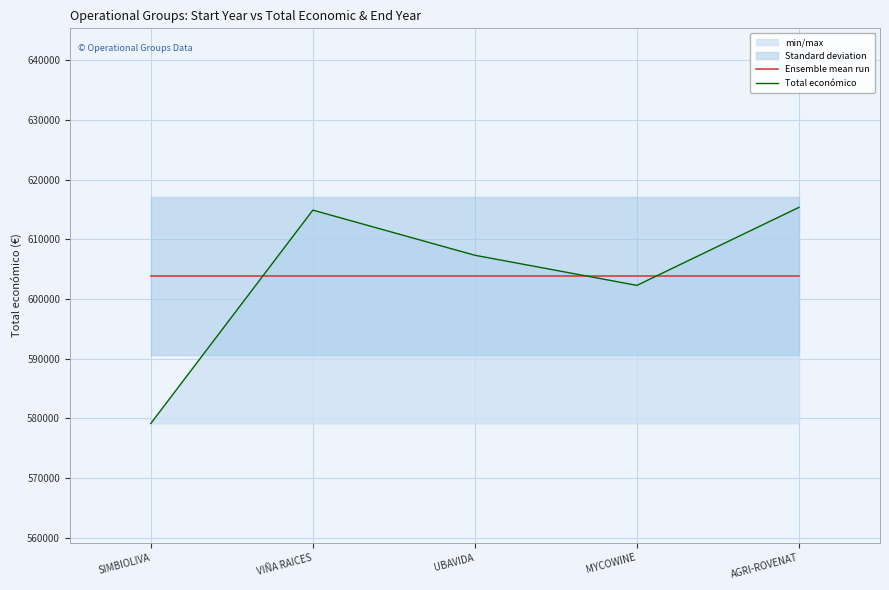

Reading right to left, list all the values displayed in this chart.

Ensemble mean run: 603814.3	603814.3	603814.3	603814.3	603814.3
Total económico: 615375.0	602295.4	607342.0	614907.0	579152.0